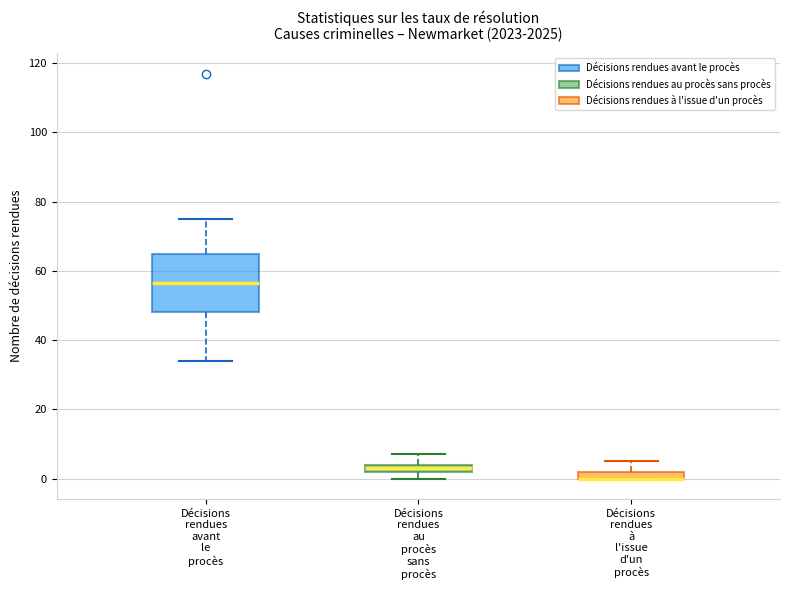

Comparing the boxes themselves (not the whiskers), which one is the tallest?

Décisions rendues avant le procès